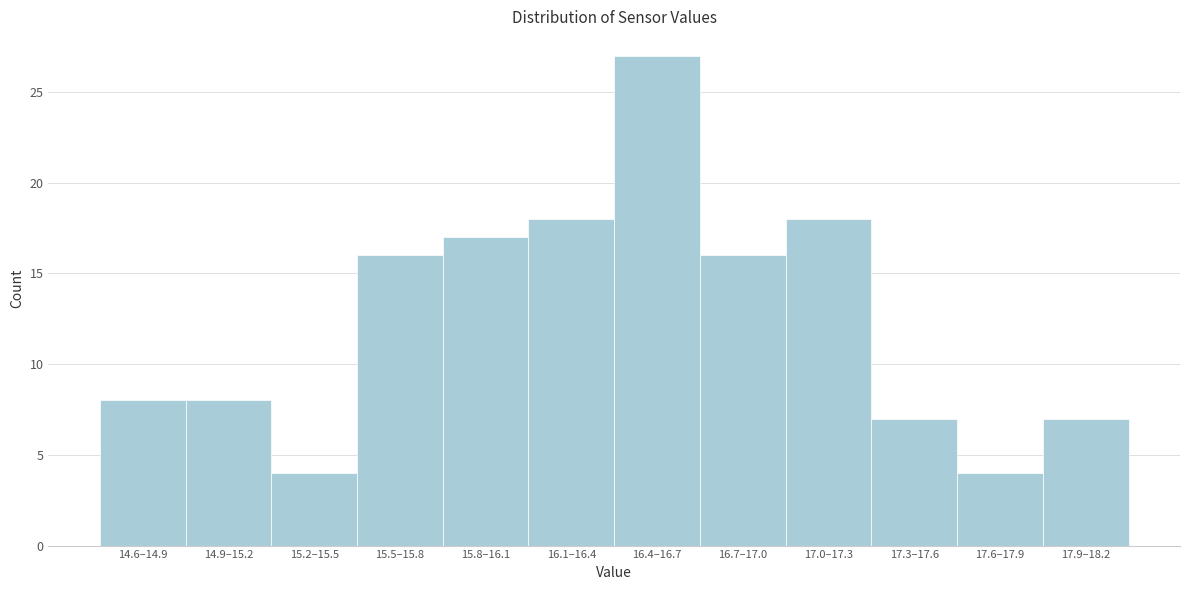

Reading right to left, what are all the values shown in this chart?

7	4	7	18	16	27	18	17	16	4	8	8